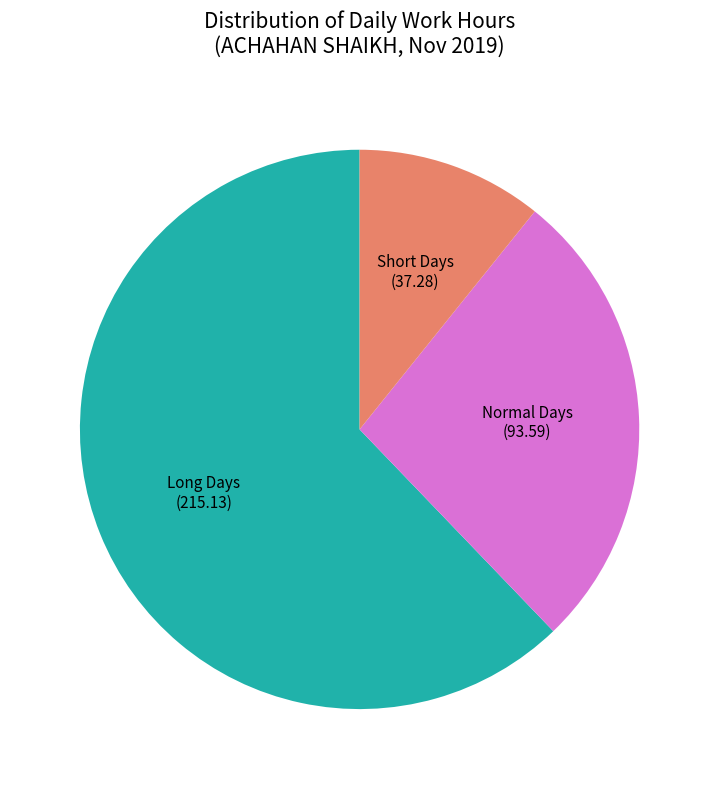

How many slices are in this pie chart?

3